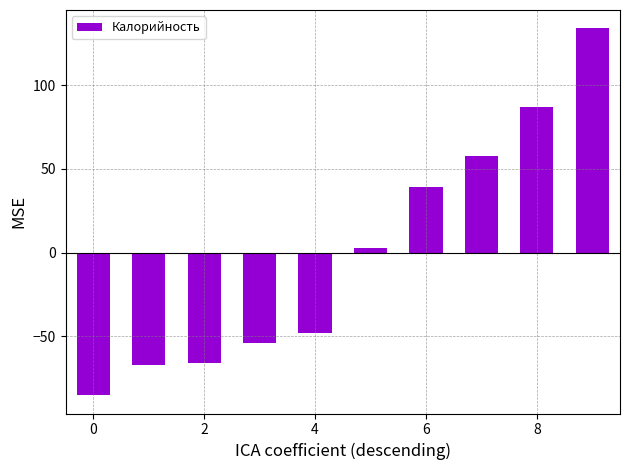

How many positive values are there?

5